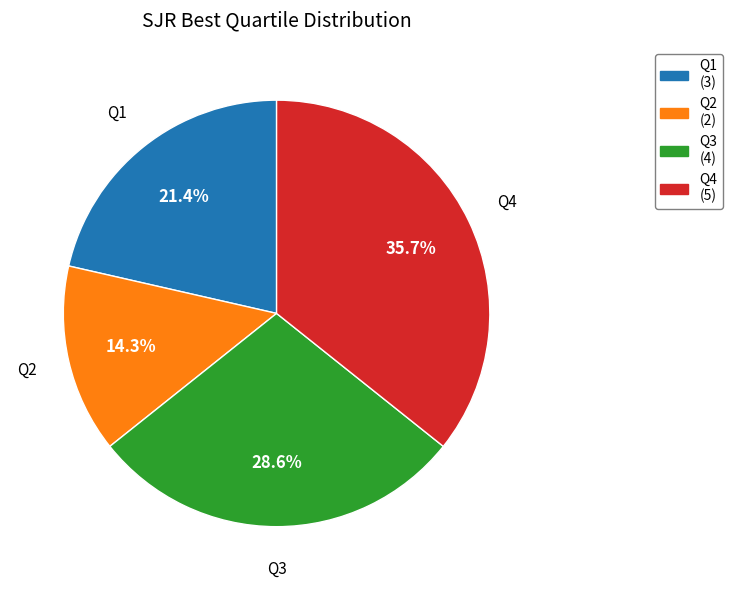

To the nearest percent, what is the average slice percentage?

25%